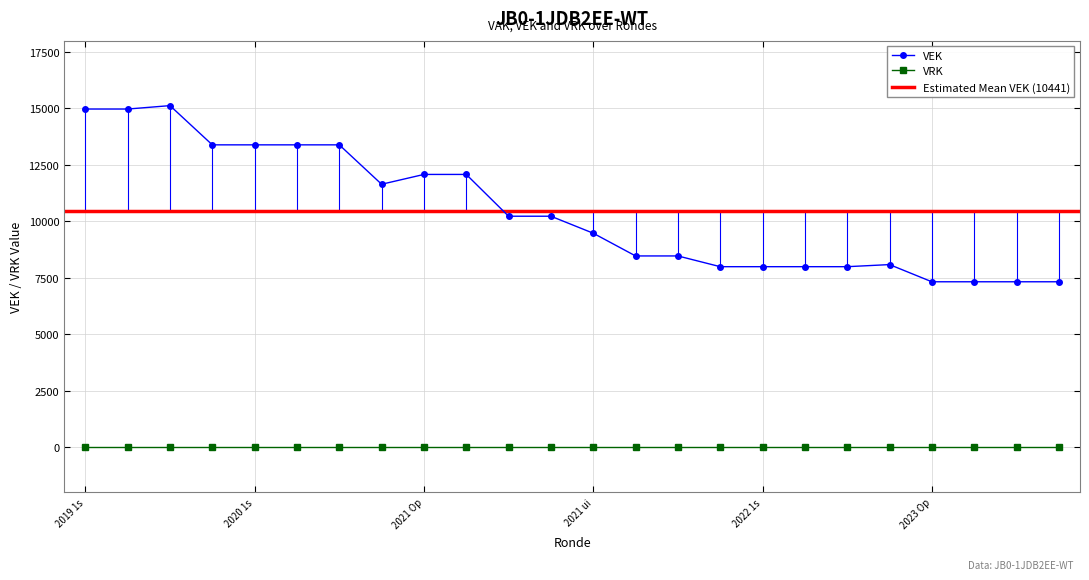

Is it true that the value at 2022 uitvoering is 4315?

False